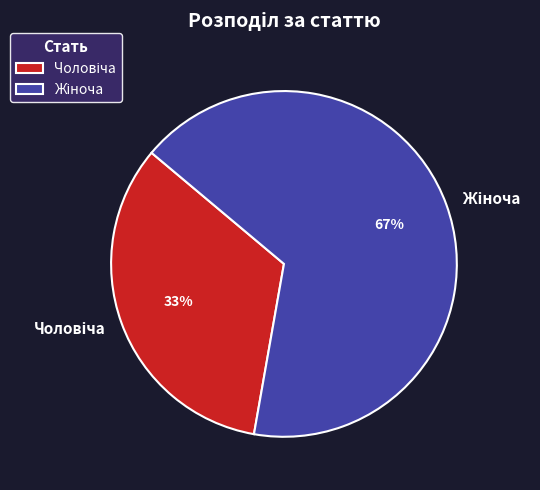

To the nearest percent, what is the average slice percentage?

50%